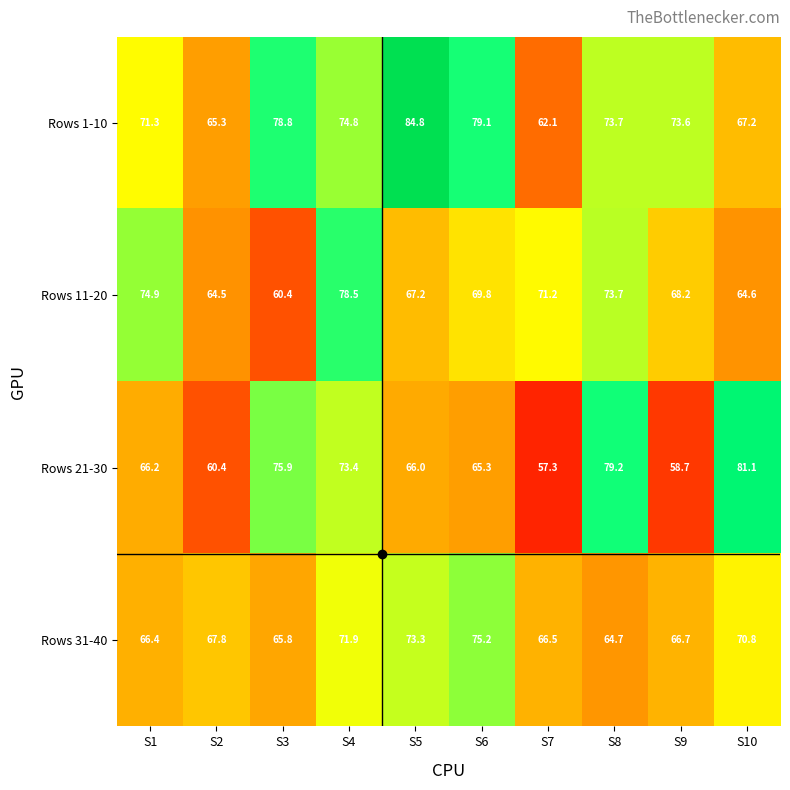

What is the average value of the Rows 1-10 series?

73.1